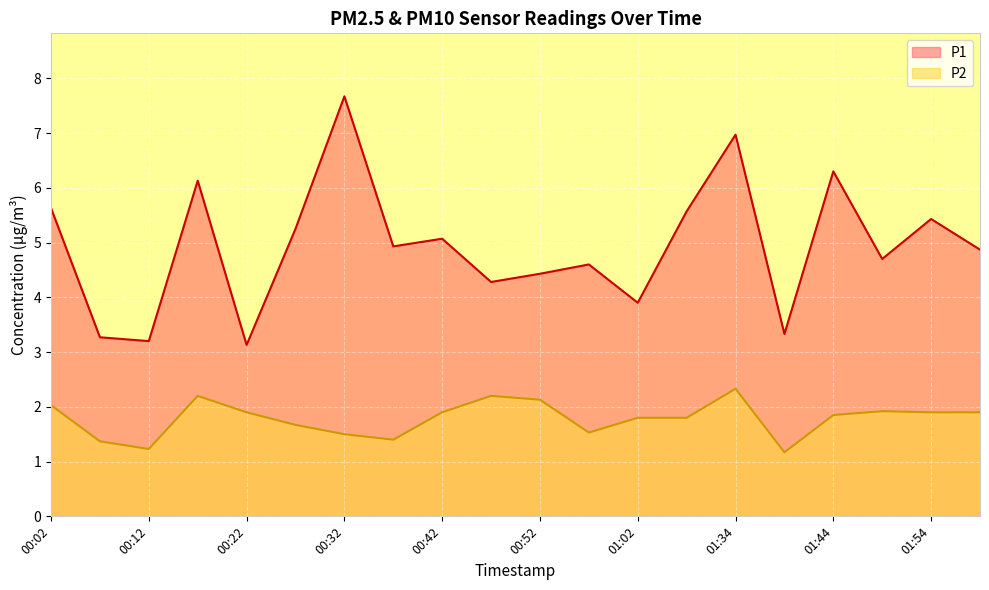

How many values in the P1 series exceed 4?

15